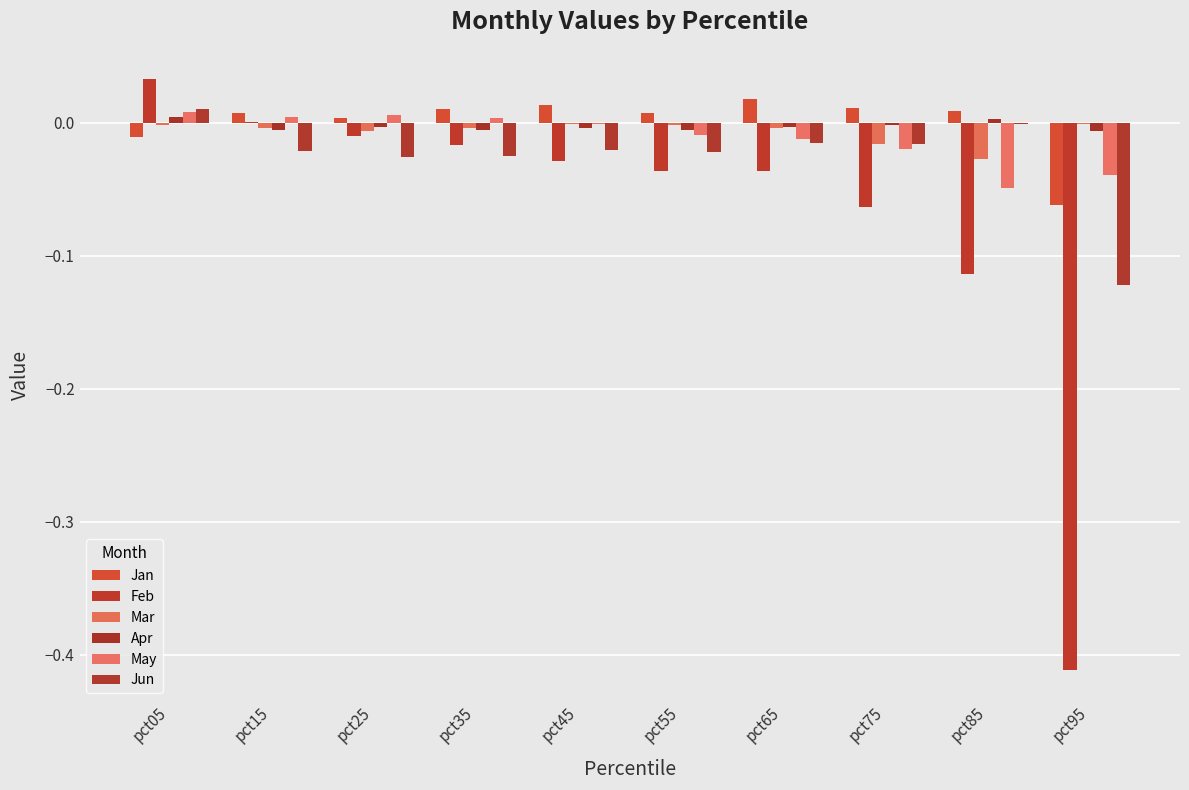

Is it true that Mar equals -0.0 at pct15?

True